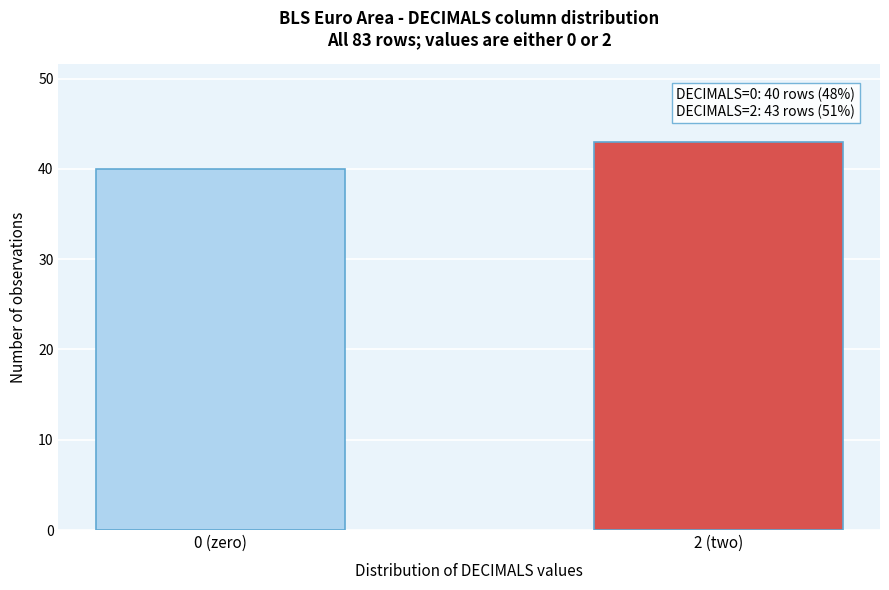

Reading right to left, what are all the values shown in this chart?

2 (two)=43	0 (zero)=40